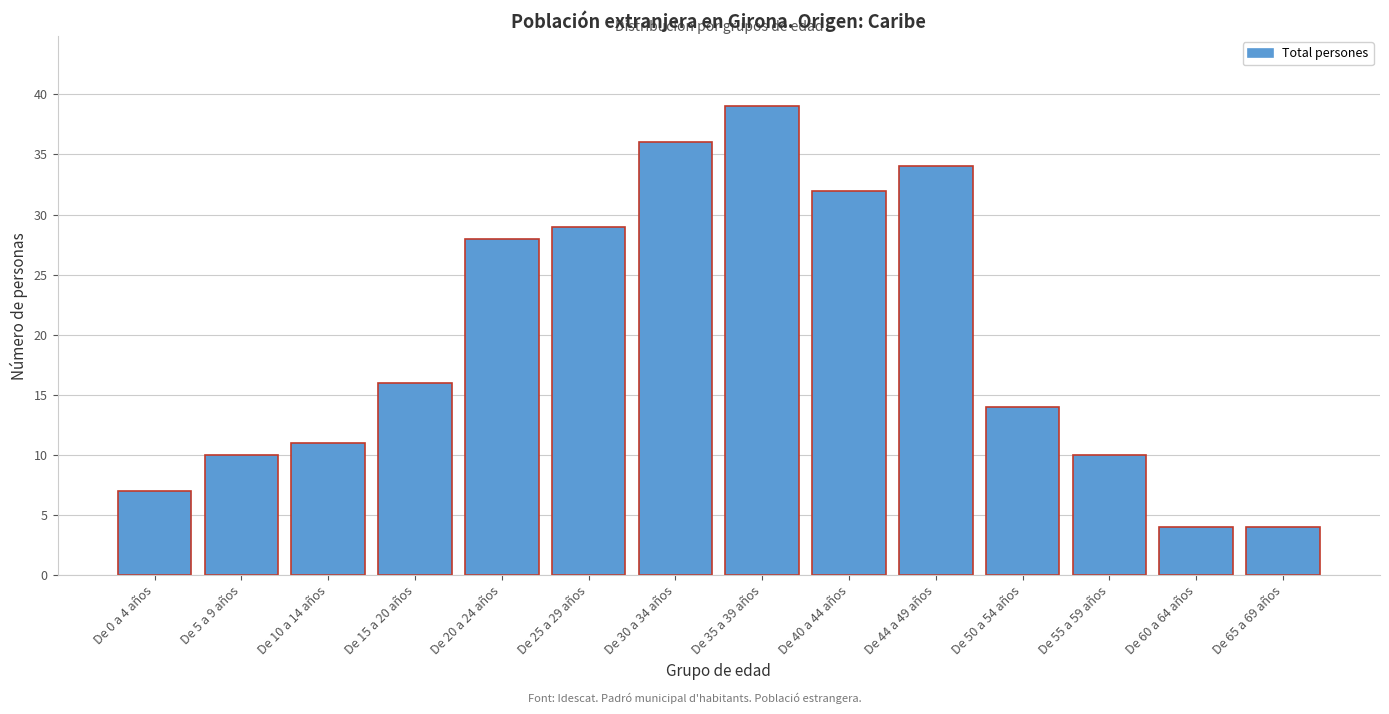

Reading right to left, list all the values displayed in this chart.

De 65 a 69 años=4	De 60 a 64 años=4	De 55 a 59 años=10	De 50 a 54 años=14	De 44 a 49 años=34	De 40 a 44 años=32	De 35 a 39 años=39	De 30 a 34 años=36	De 25 a 29 años=29	De 20 a 24 años=28	De 15 a 20 años=16	De 10 a 14 años=11	De 5 a 9 años=10	De 0 a 4 años=7